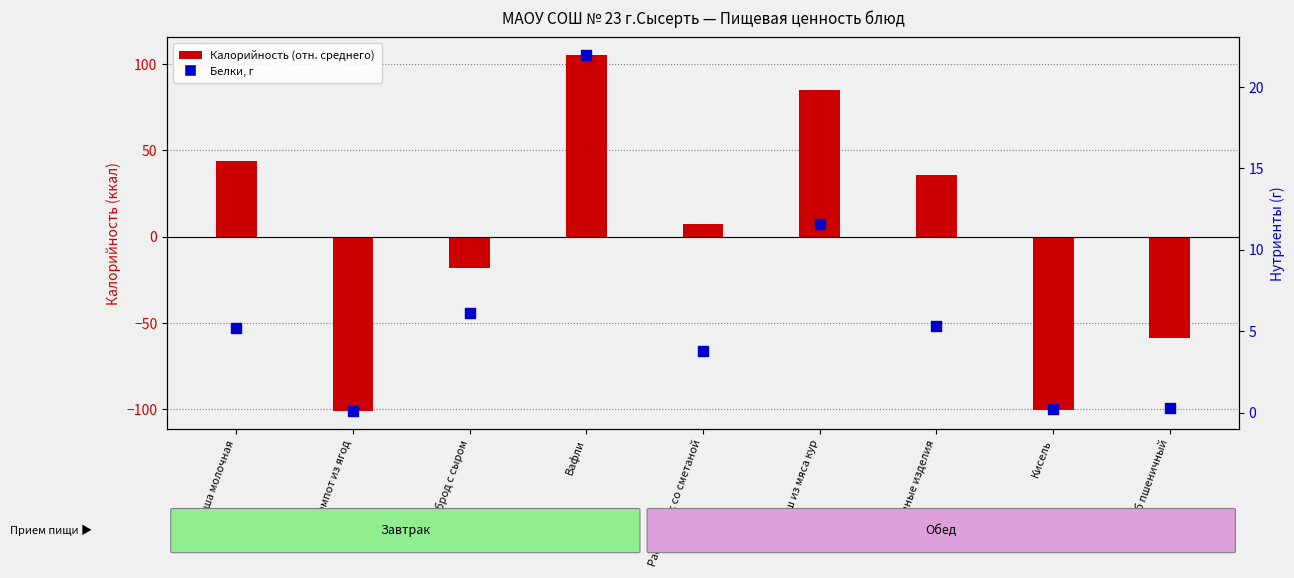

Is the value of Белки, г at Компот из ягод greater than the value of Калорийность (отн. среднего) at Бутерброд с сыром?

Yes